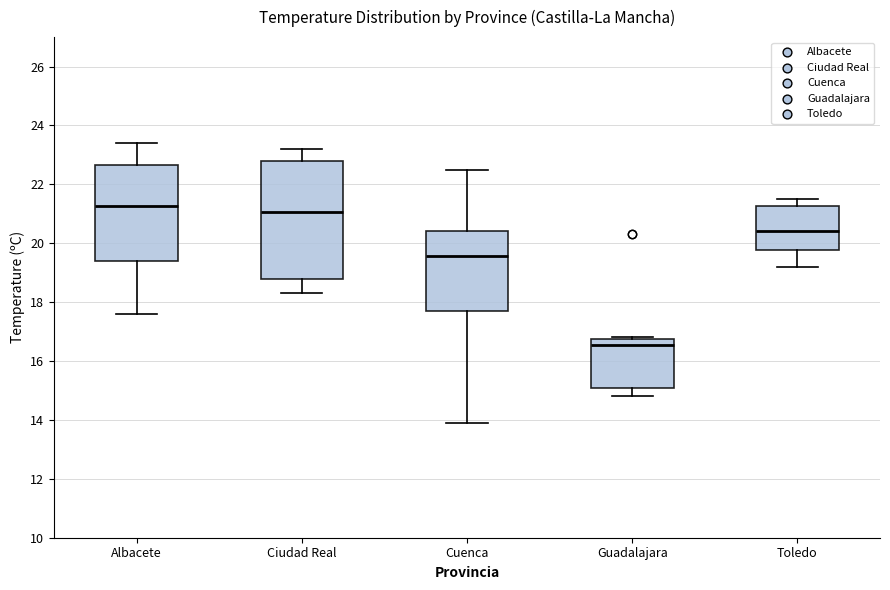

Where is the upper edge of the box for Albacete on the y-axis? The values are not printed on the chart, so give them approximately, as read against the axis.

22.6